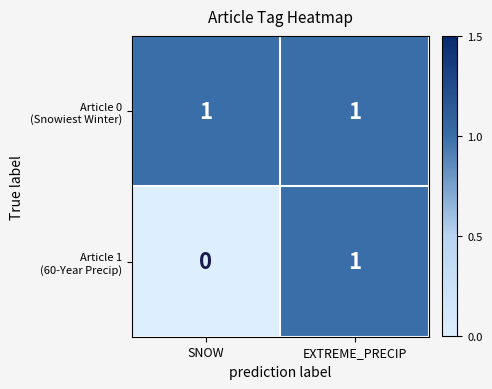

Which label corresponds to the smallest value in the chart?

SNOW